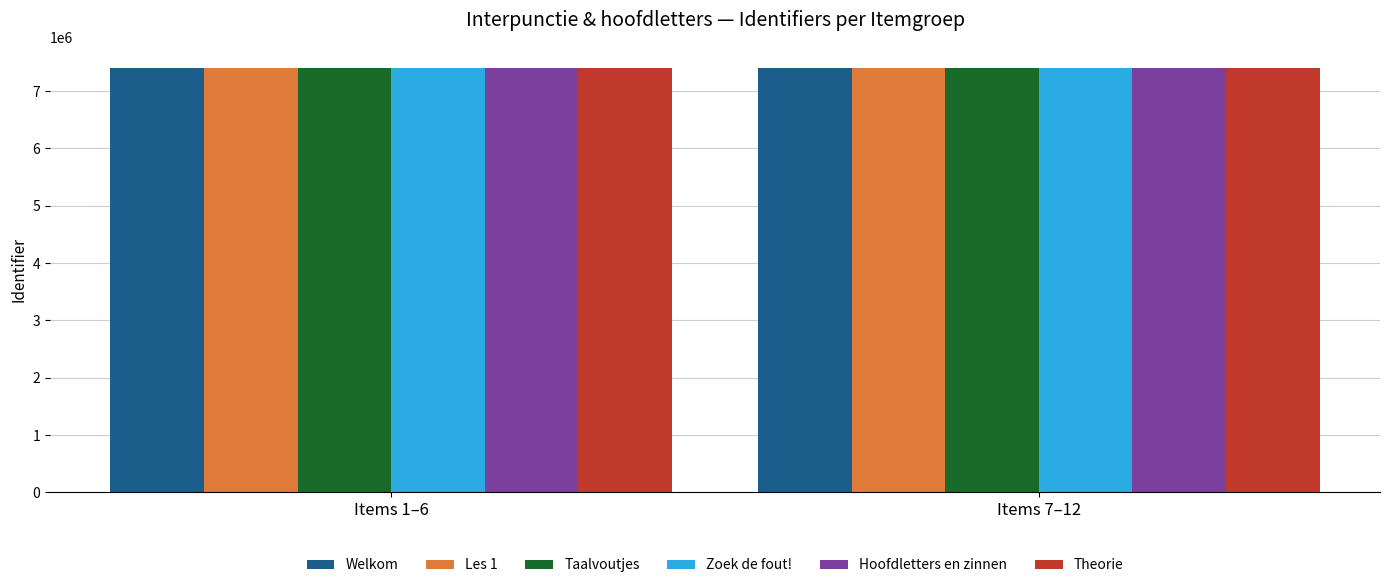

Count the number of data series in this chart.

6